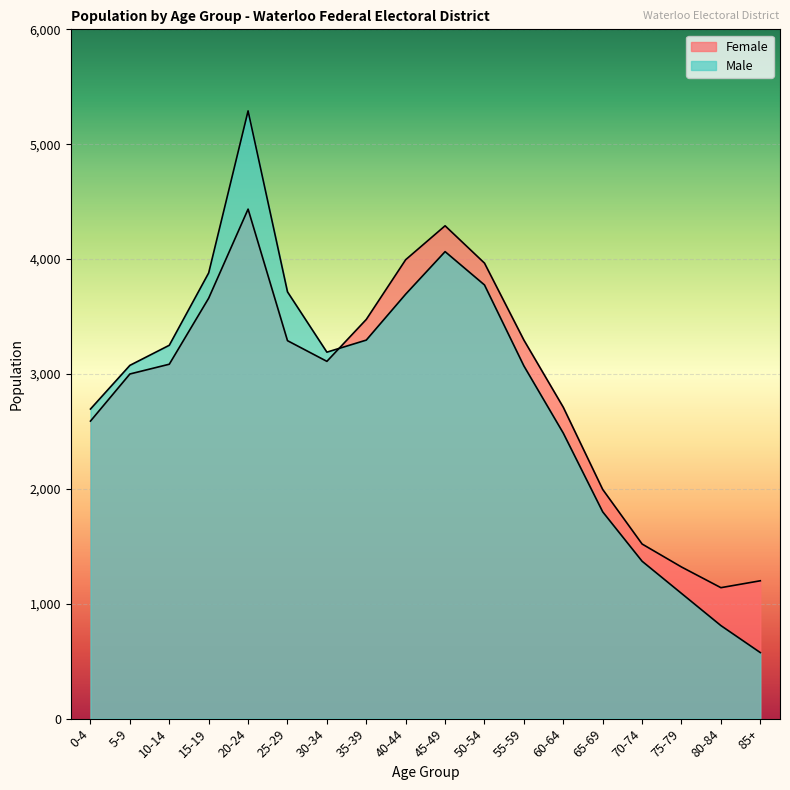

How many lines are shown in the chart?

2